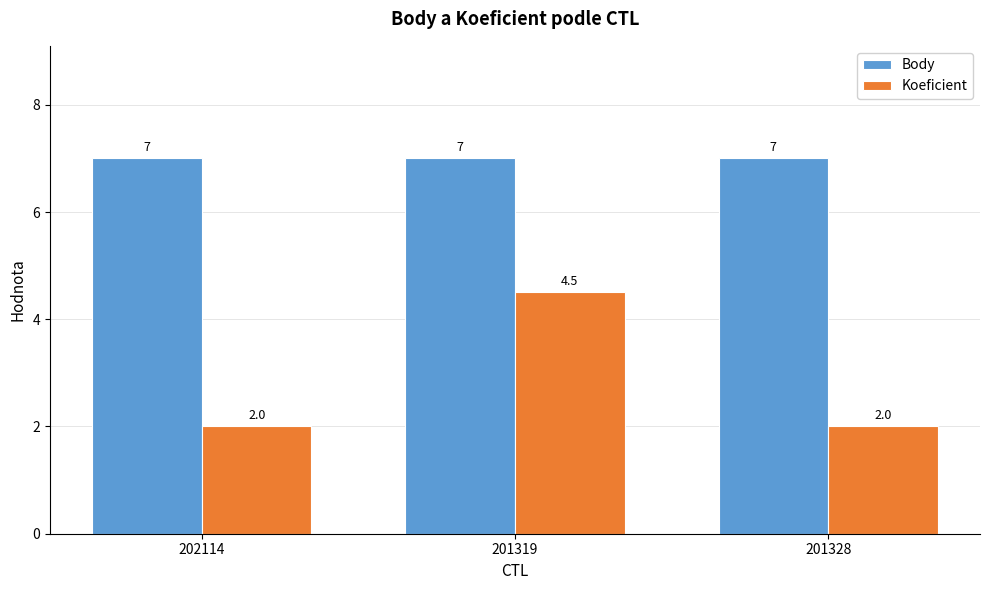

The value of Koeficient at 202114 is 2.7. True or false?

False